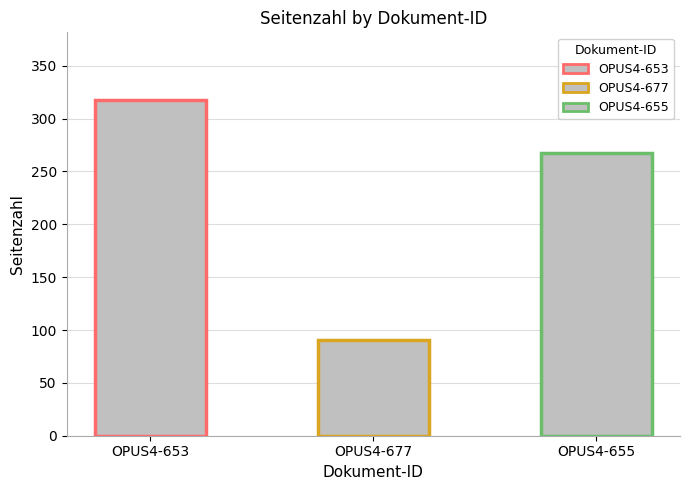

What is the sum of all values?

676